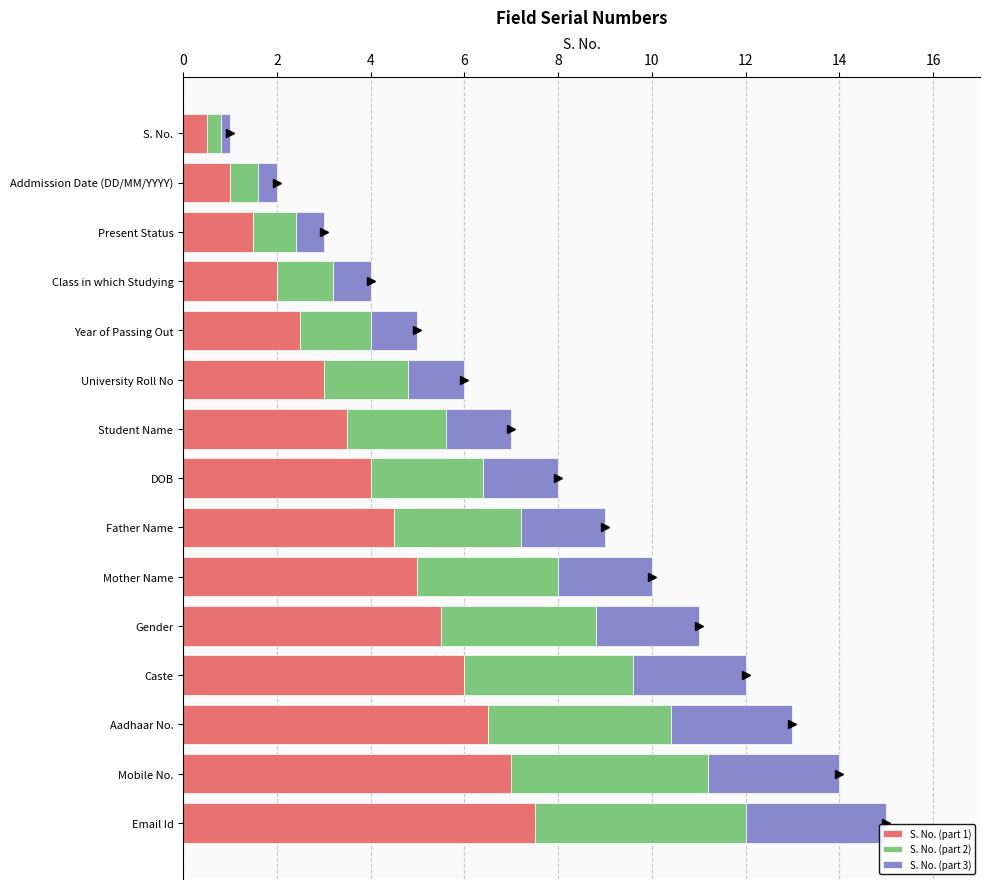

What is the total value across all series at University Roll No?

6.0